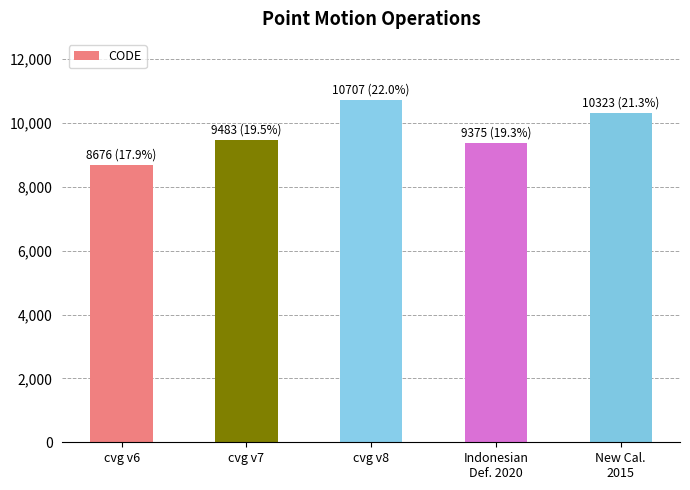

Reading left to right, what are all the values shown in this chart?

cvg v6=8676	cvg v7=9483	cvg v8=10707	Indonesian
Def. 2020=9375	New Cal.
2015=10323